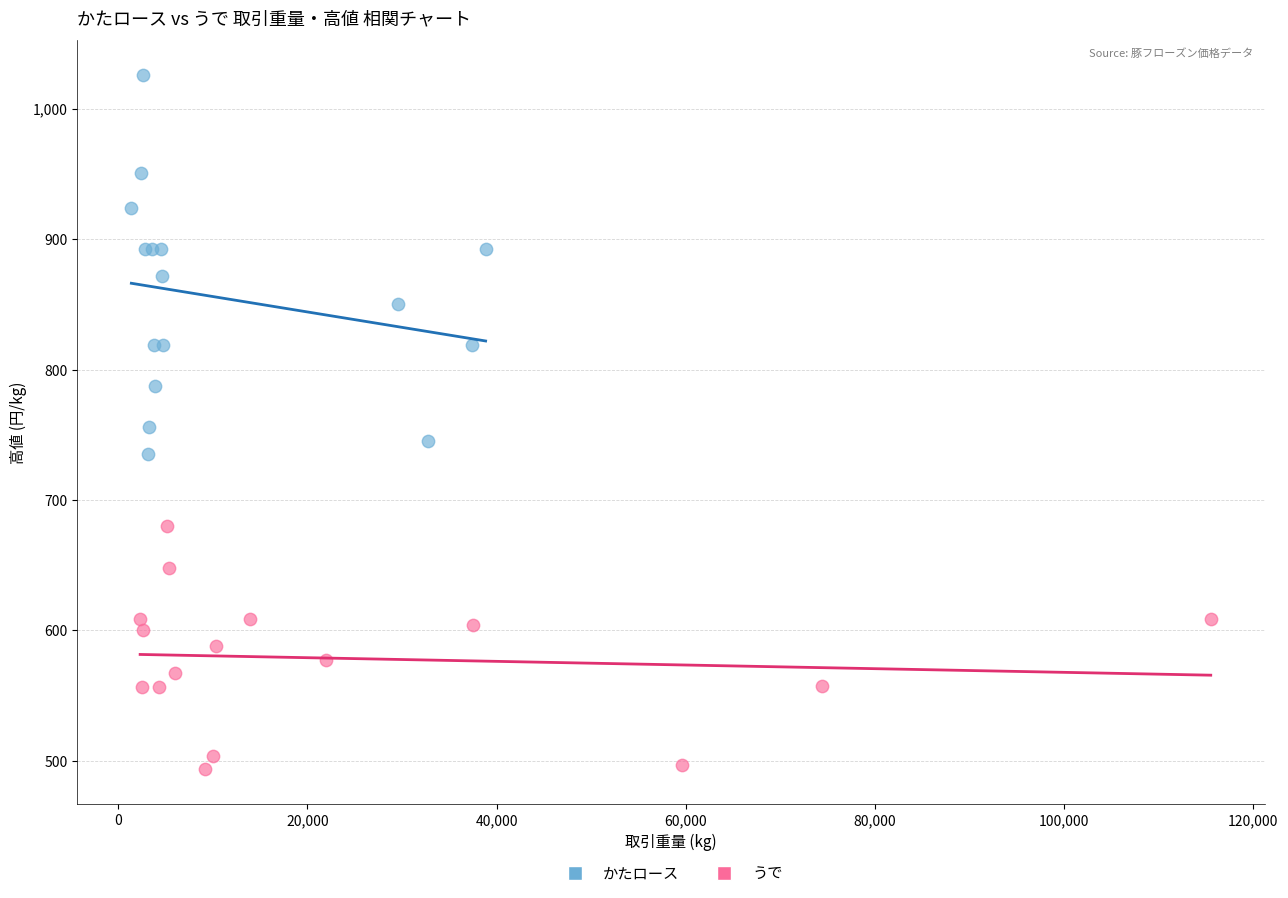

Which series reaches the maximum Y coordinate?

かたロース